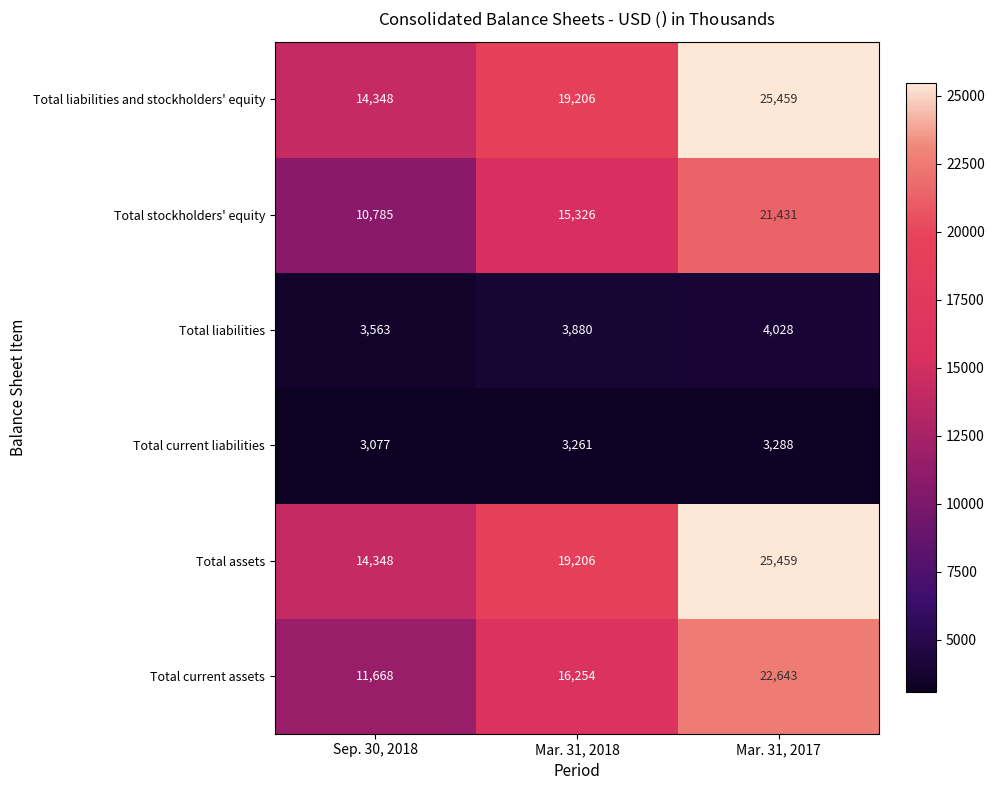

Is it true that Total current assets equals 3164 at Sep. 30, 2018?

False